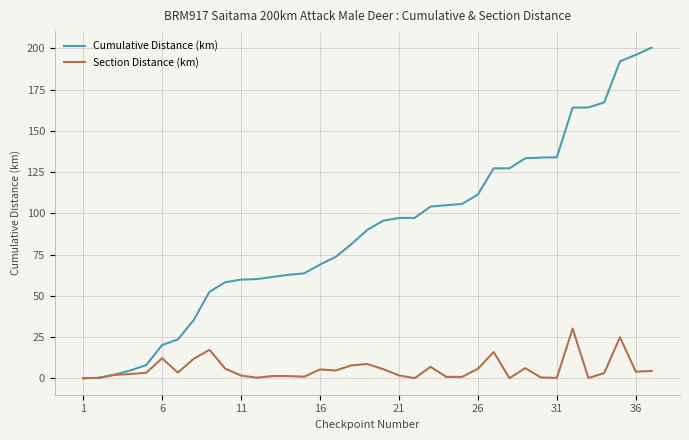

Rank the series by their maximum value, from highest to lowest.

Cumulative Distance (km), Section Distance (km)